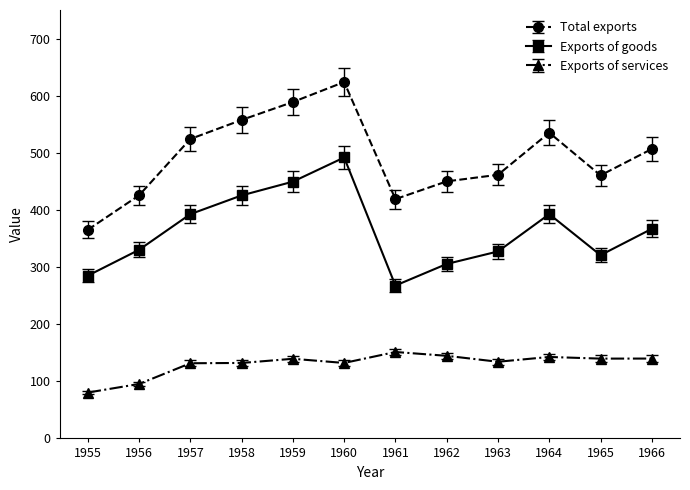

True or false: Total exports has more than 0 interior local peaks.

True